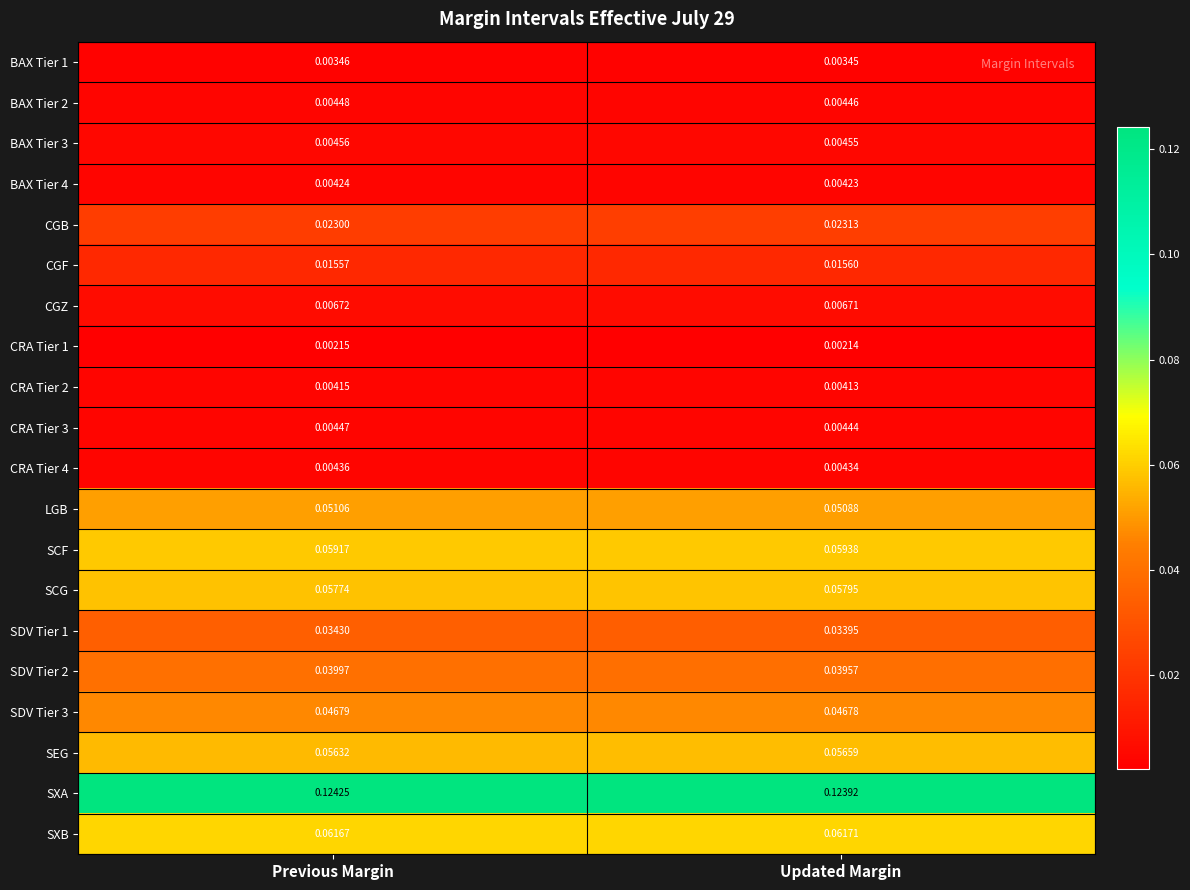

How many series are shown in this chart?

20